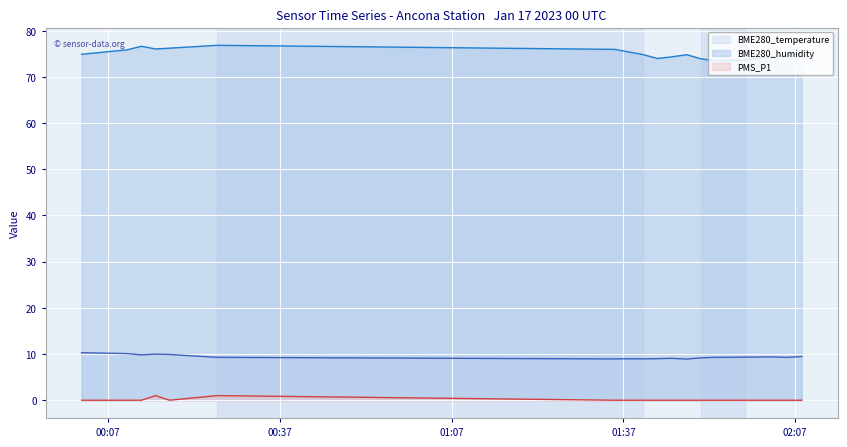

True or false: PMS_P1 (line) and BME280_temperature (line) cross at least once.

False